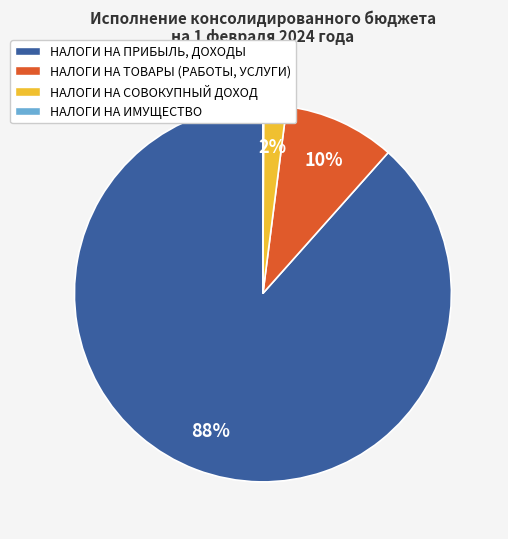

To the nearest percent, what percentage of the pie is НАЛОГИ НА СОВОКУПНЫЙ ДОХОД?

2%